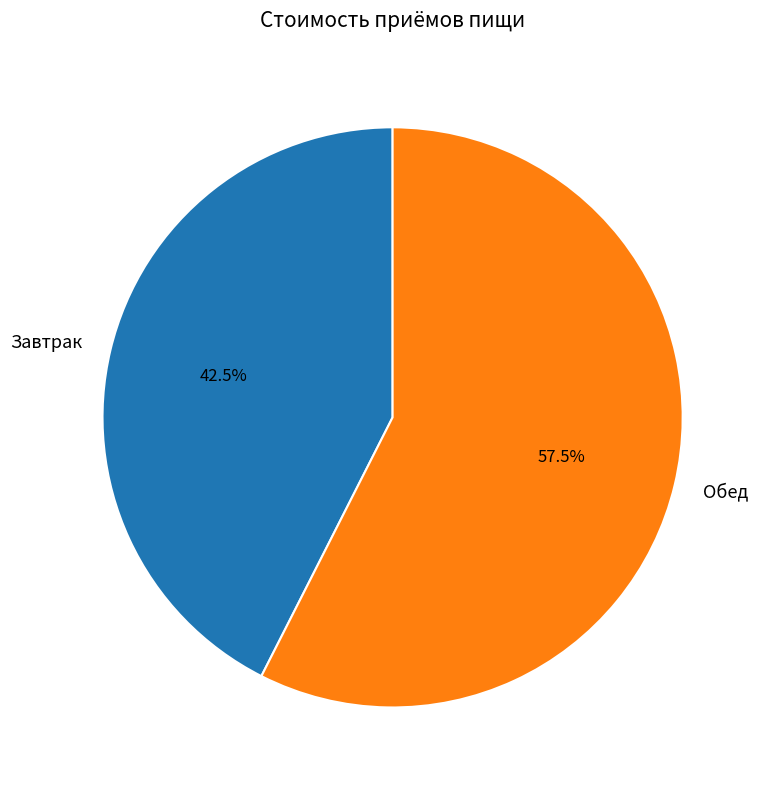

Is there any slice that represents more than half of the pie?

Yes